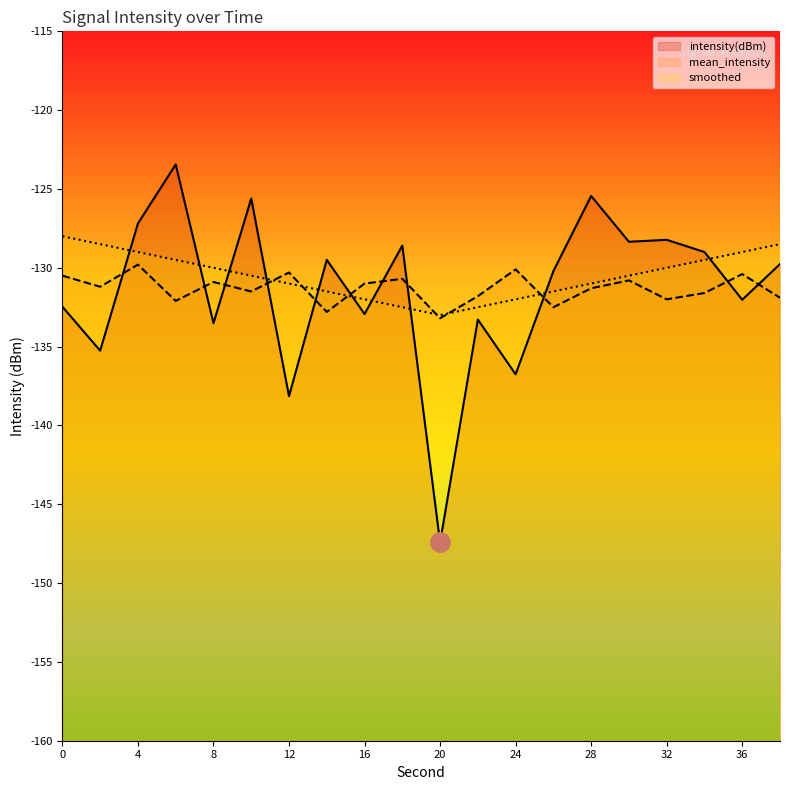

How many series are shown in this chart?

3